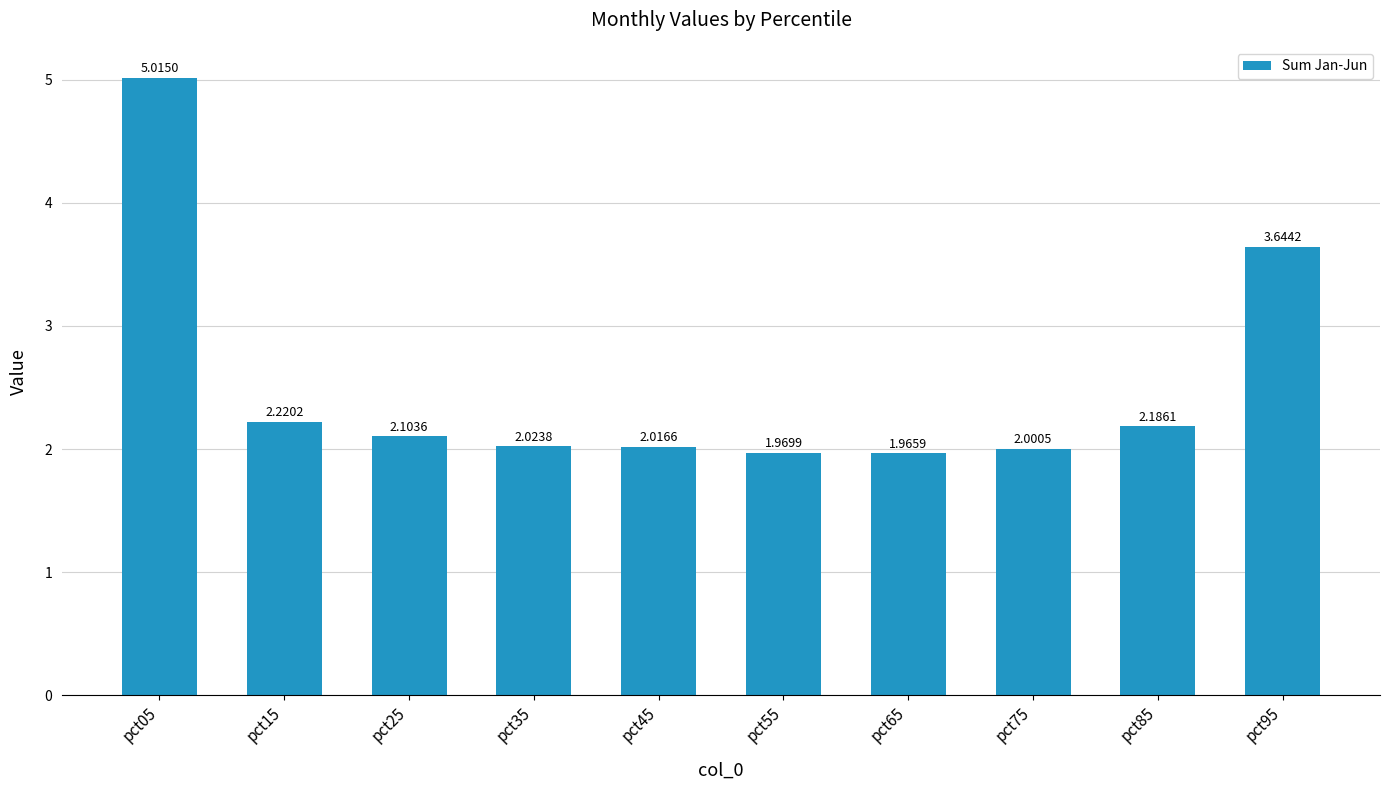

What is the change in value from pct15 to pct45?

-0.2